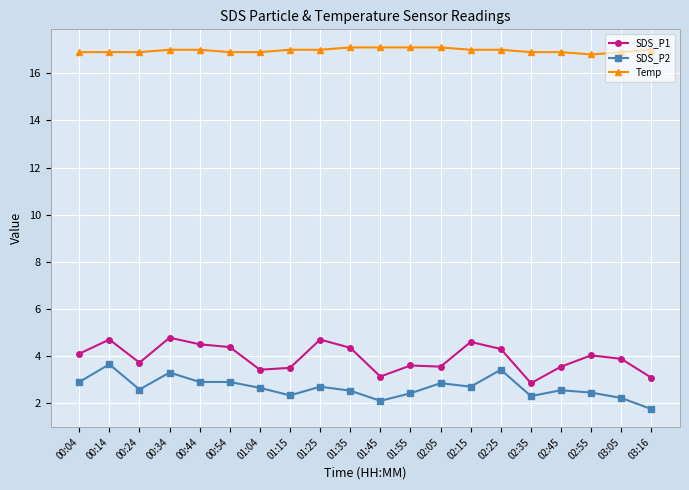

What is the total value across all series at 02:15?

24.3